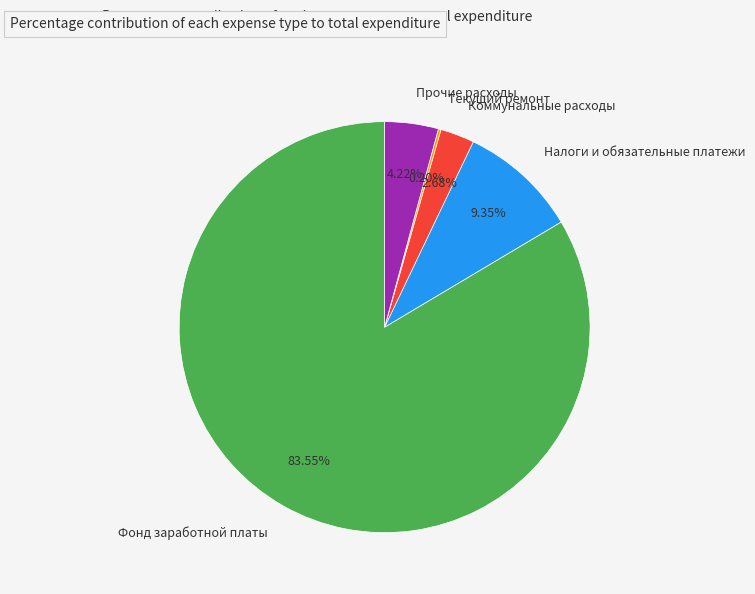

To the nearest percent, what portion does Фонд заработной платы represent?

84%